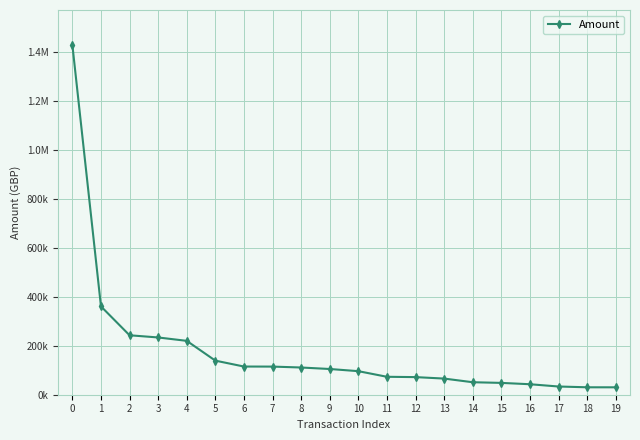

Rank the categories by value from highest to lowest.

0, 1, 2, 3, 4, 5, 6, 7, 8, 9, 10, 11, 12, 13, 14, 15, 16, 17, 18, 19